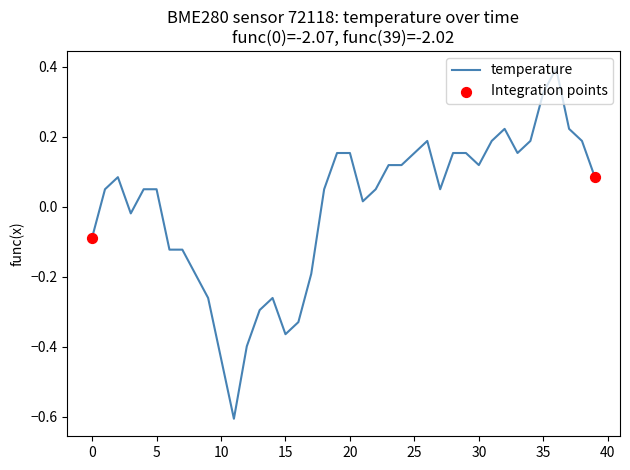

What is the difference between the maximum and minimum values?

1.0